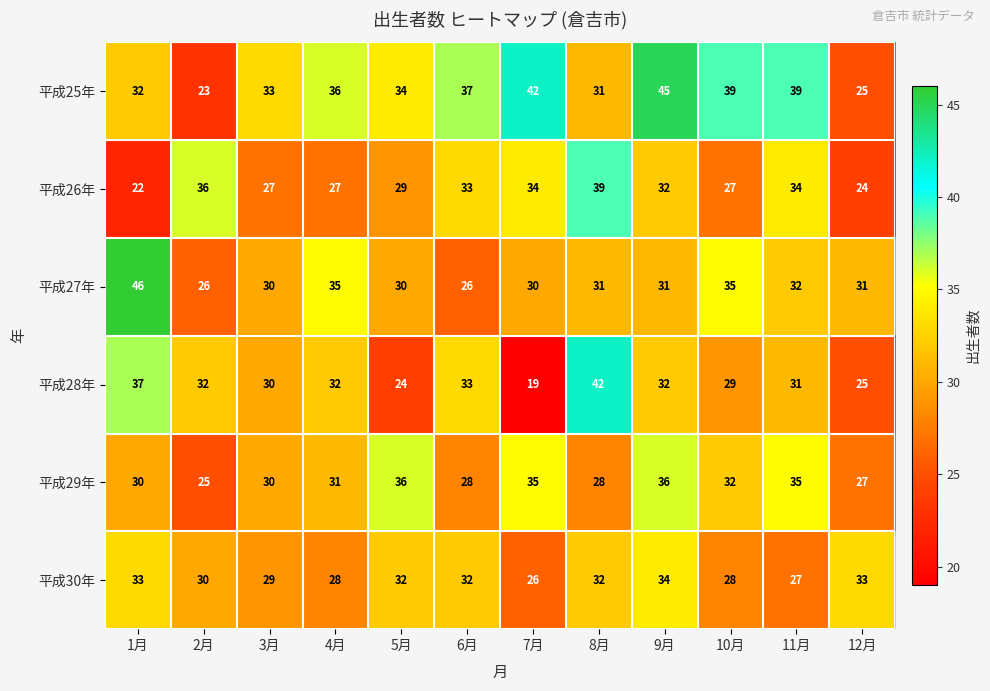

True or false: 平成28年 has a value of 7 at 3月.

False